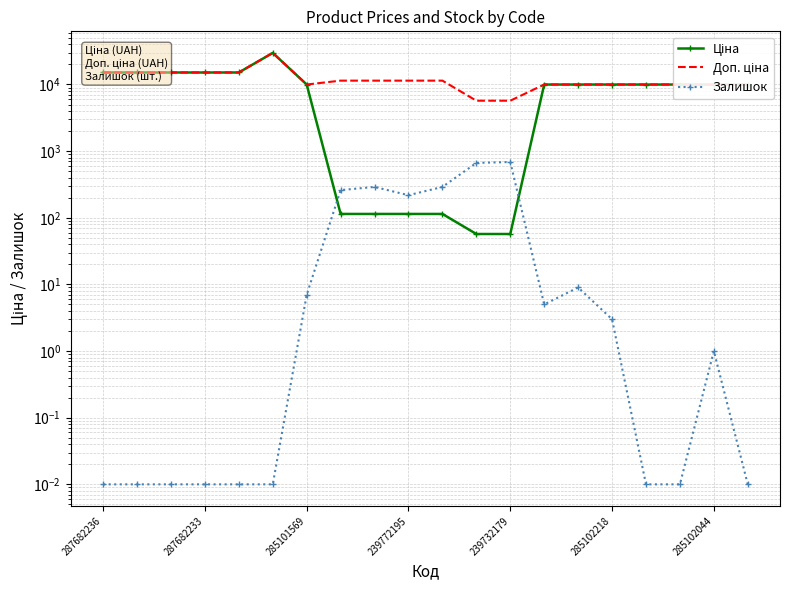

What are all the series names shown in the legend?

Ціна, Доп. ціна, Залишок